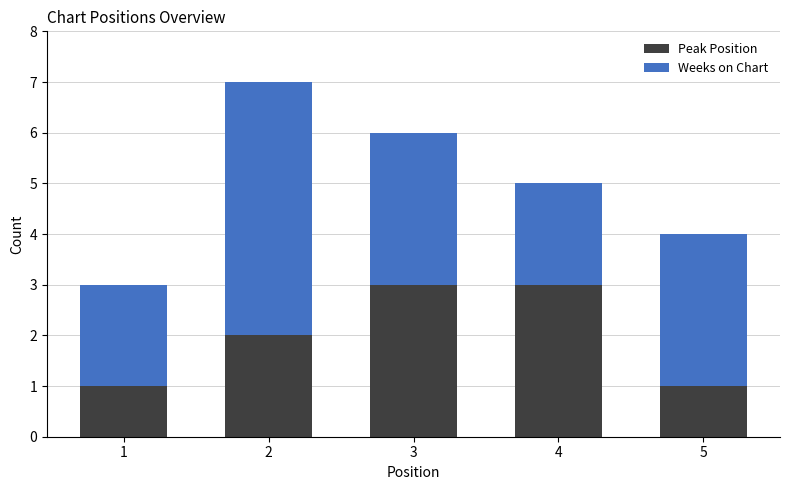

The value of Peak Position at 2 is 1. True or false?

False